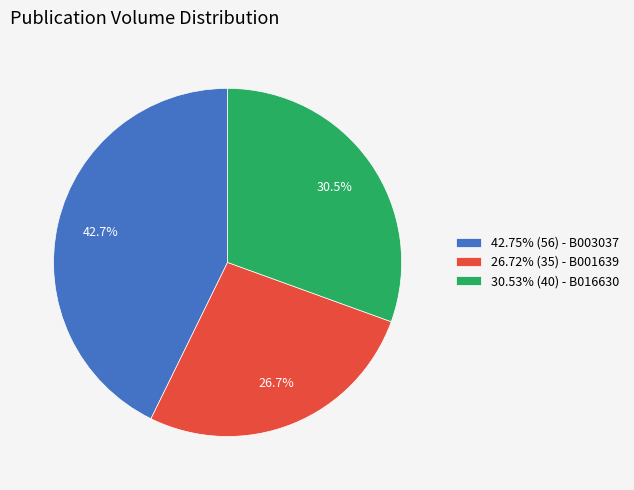

How many slices are in this pie chart?

3